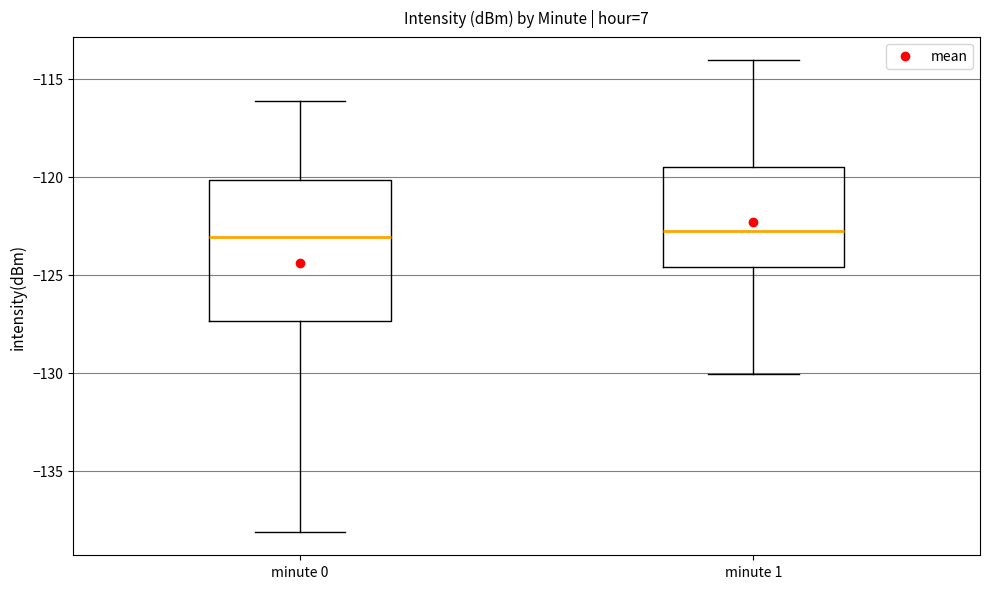

Where does the upper whisker of the box for minute 1 end on the y-axis? The values are not printed on the chart, so give them approximately, as read against the axis.

-114.0